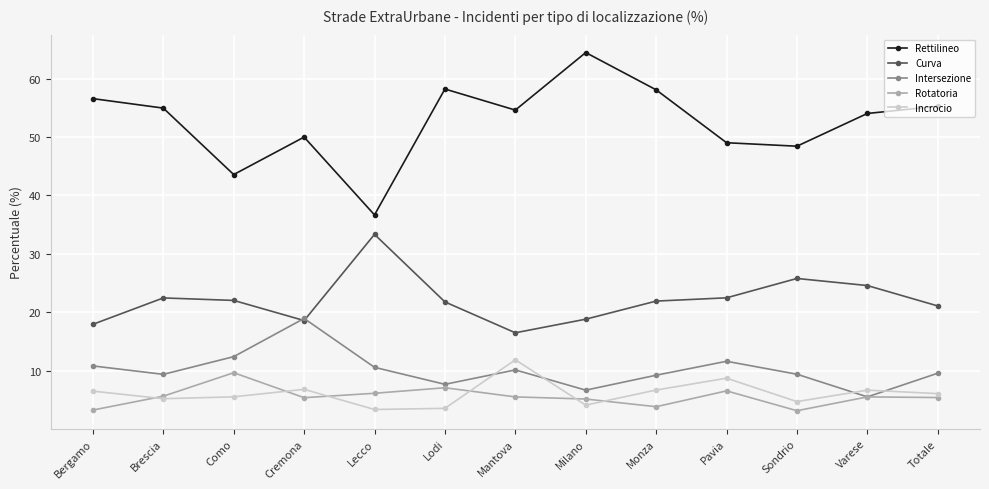

Is it true that Incrocio equals 20.5 at Mantova?

False